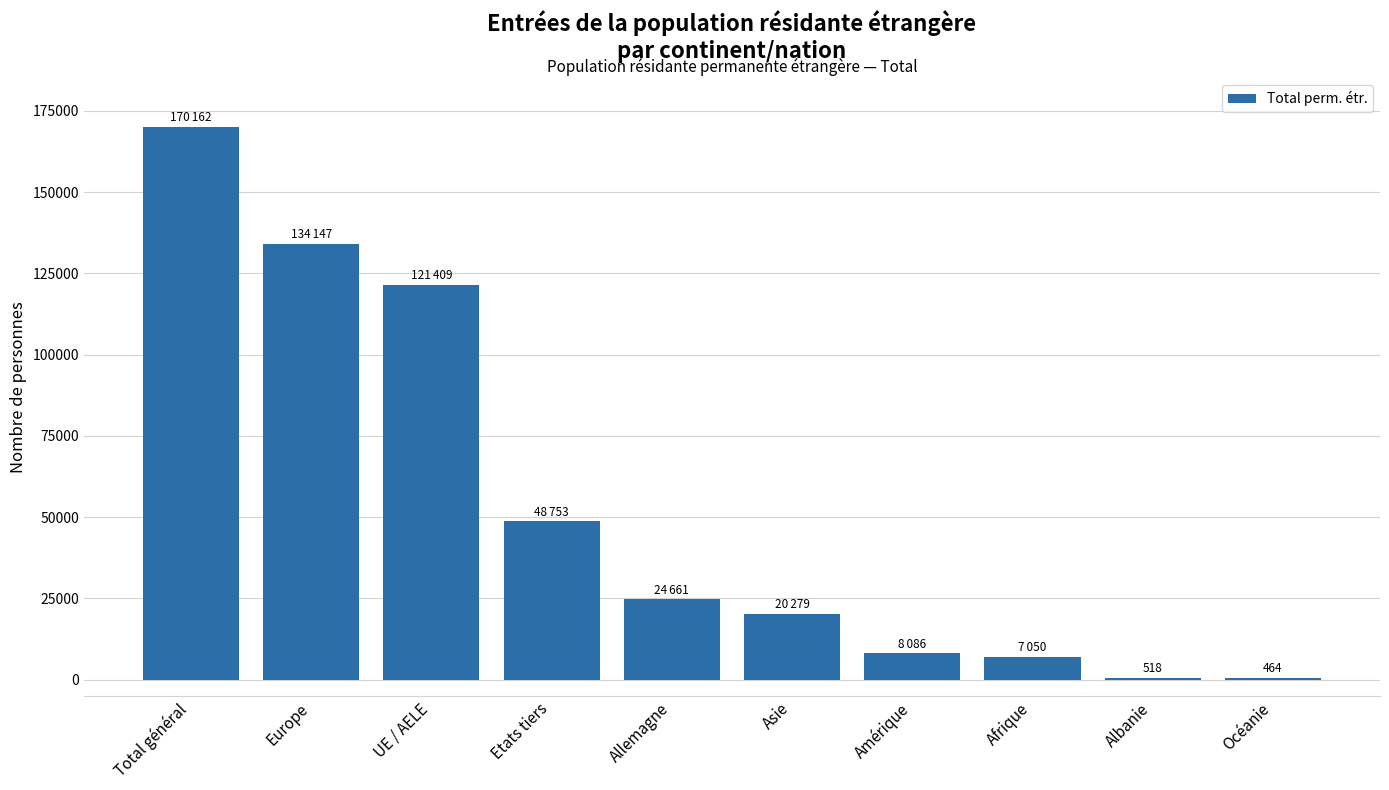

Is it true that the value at Afrique is 7050?

True